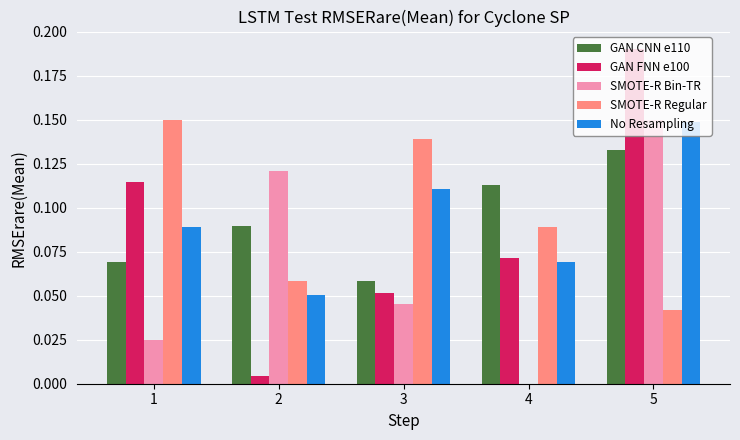

How many groups of bars are there?

5